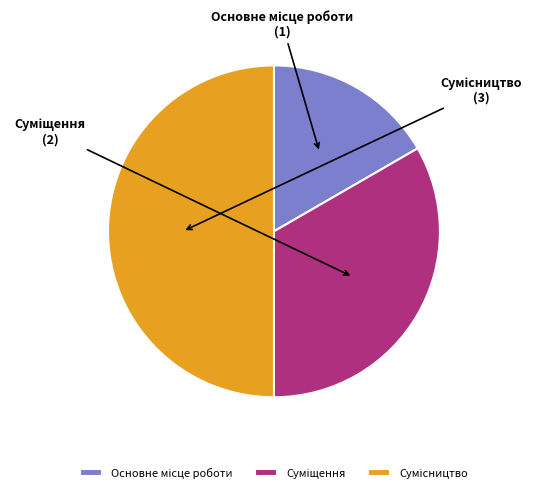

What is the total percentage of Сумісництво and Основне місце роботи?

66.7%